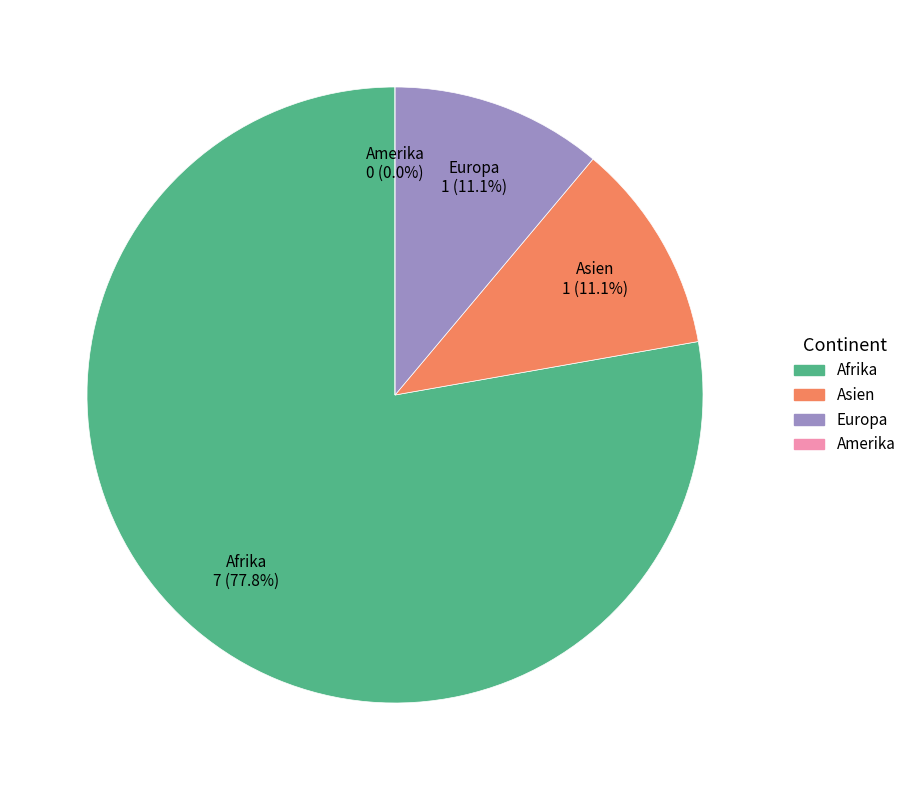

How many segments does this pie chart have?

4